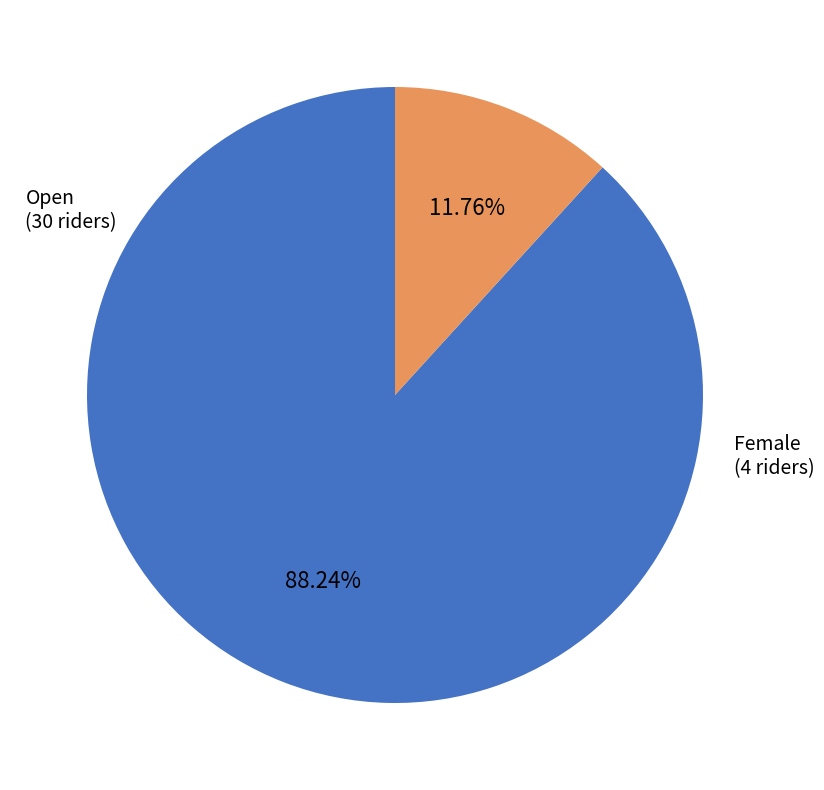

Is it true that Female is 12% of the pie?

True